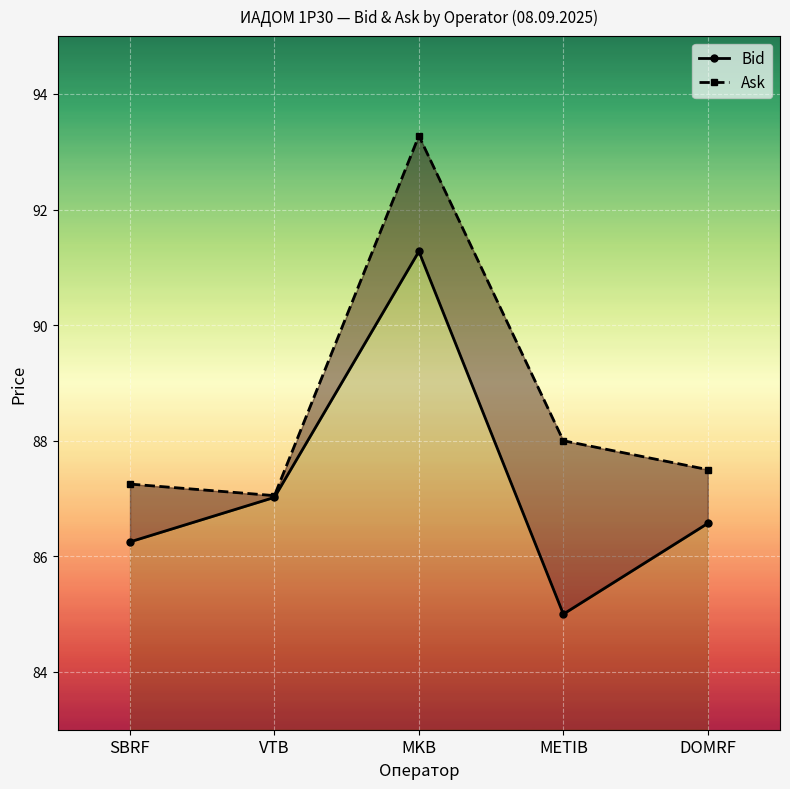

In Ask, how many points are lower than both neighbors (excluding endpoints)?

1